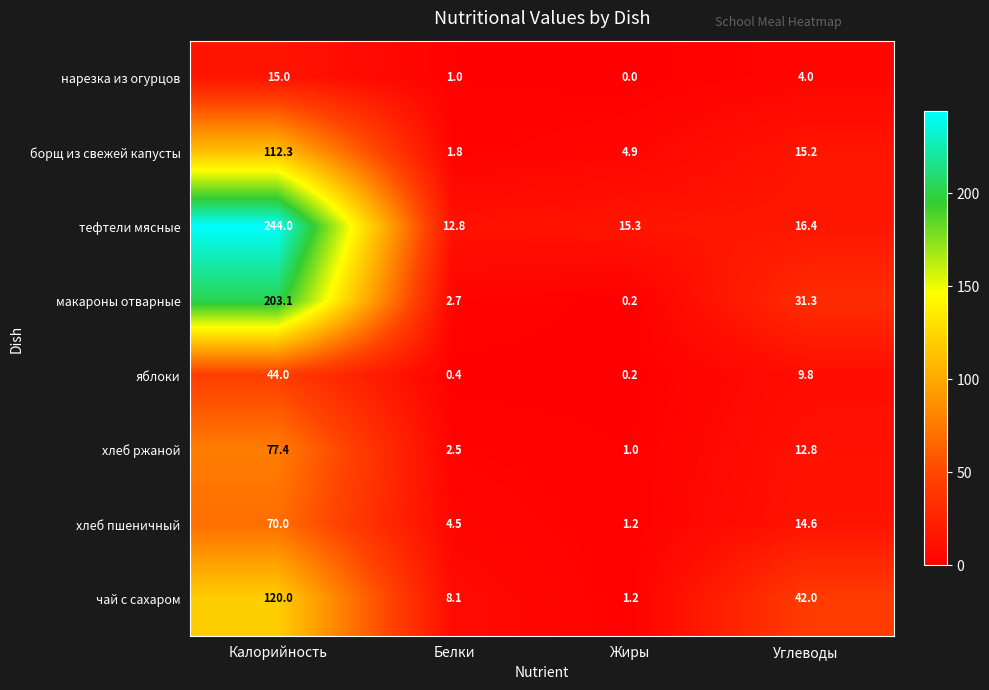

What is the difference between the highest and lowest values at Углеводы?

38.0